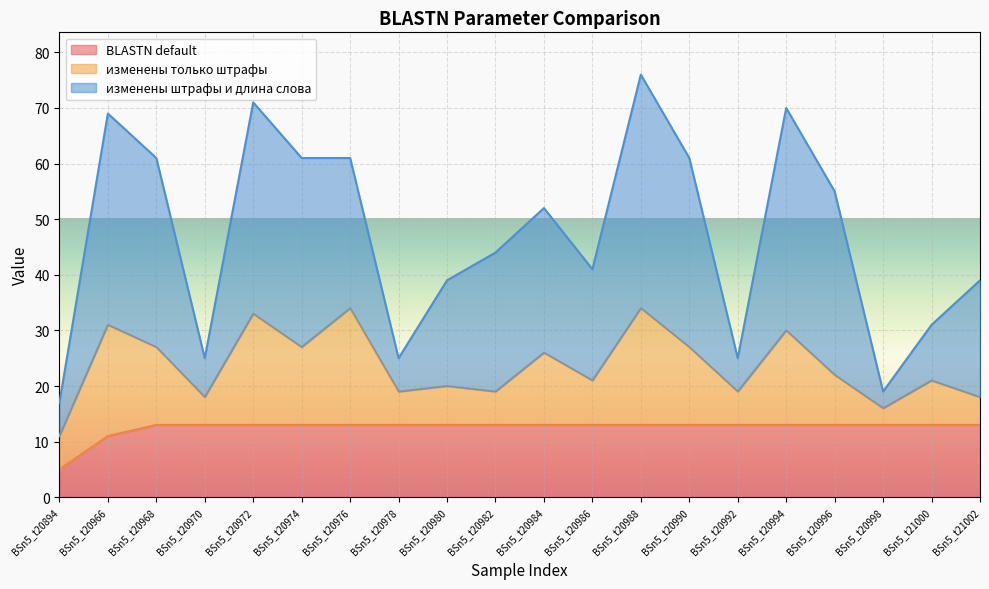

At which label does BLASTN default reach its minimum?

BSn5_t20894